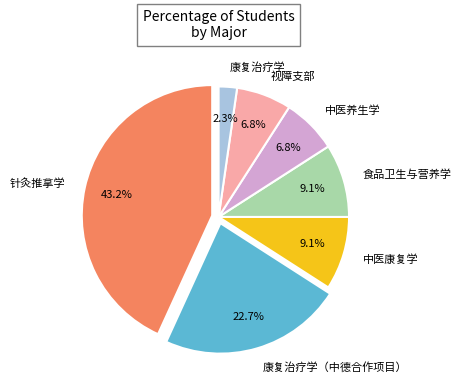

How many segments does this pie chart have?

7